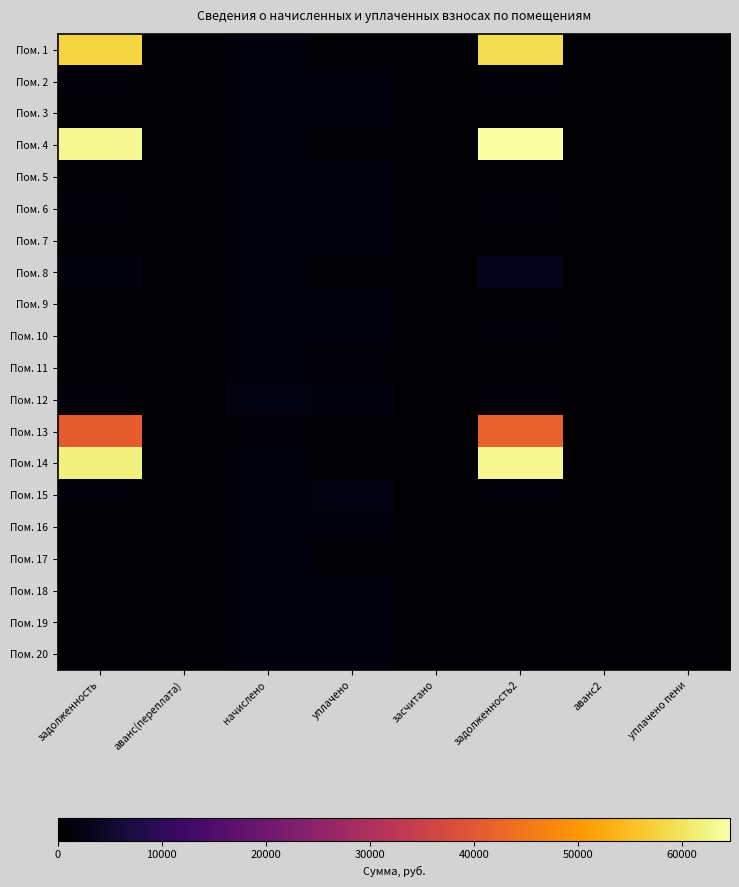

What is the spread (max minus min) of values at задолженность?

63163.7